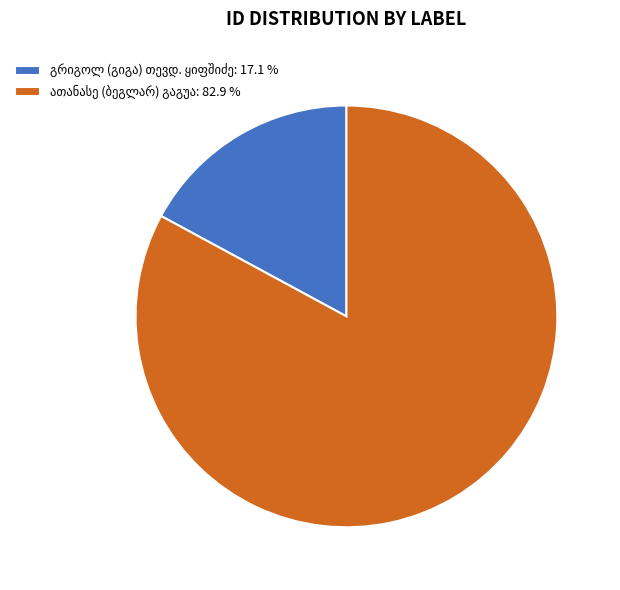

Is there a majority slice in this chart?

Yes